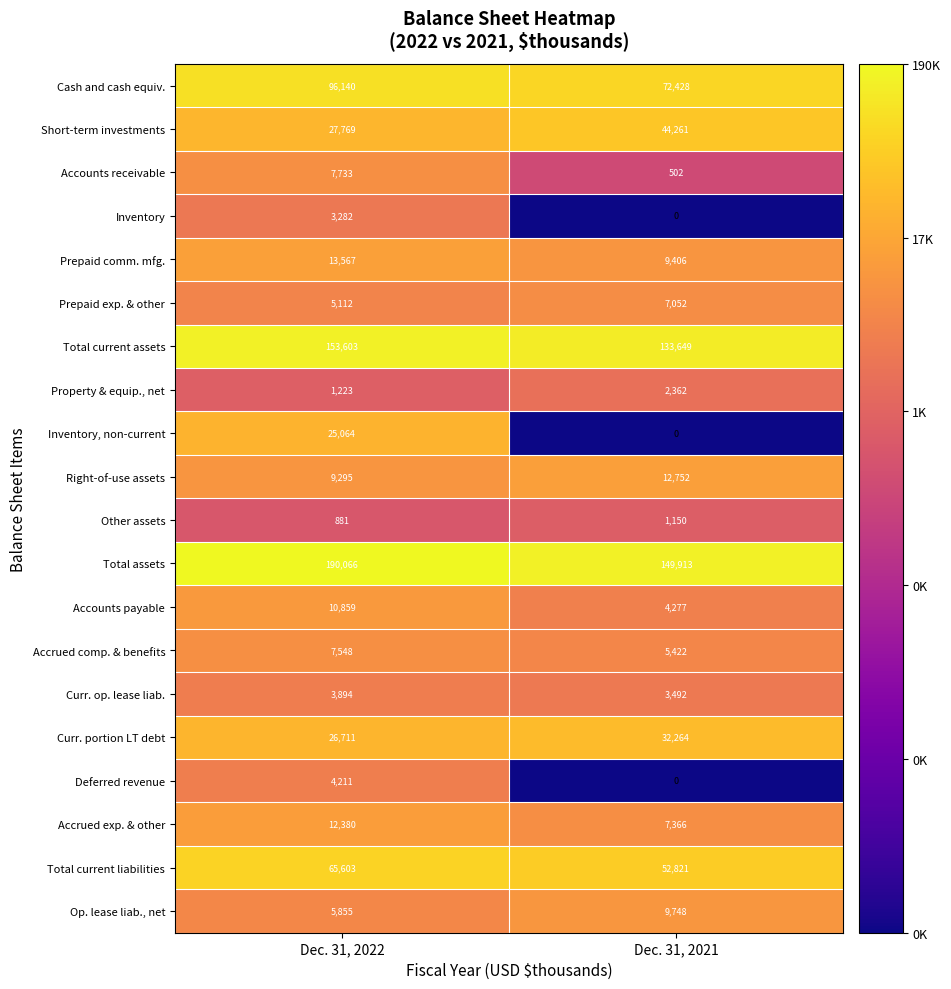

The value of Right-of-use assets at Dec. 31, 2022 is 9295. True or false?

True